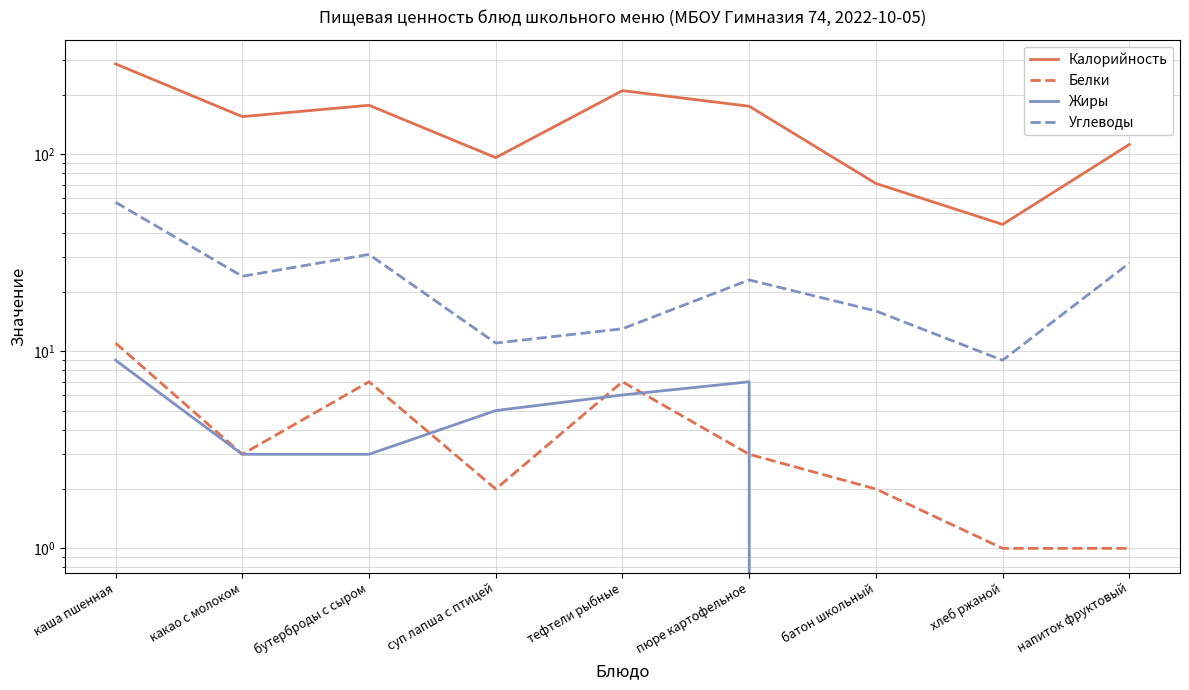

True or false: Жиры has a value of -5 at напиток фруктовый.

False